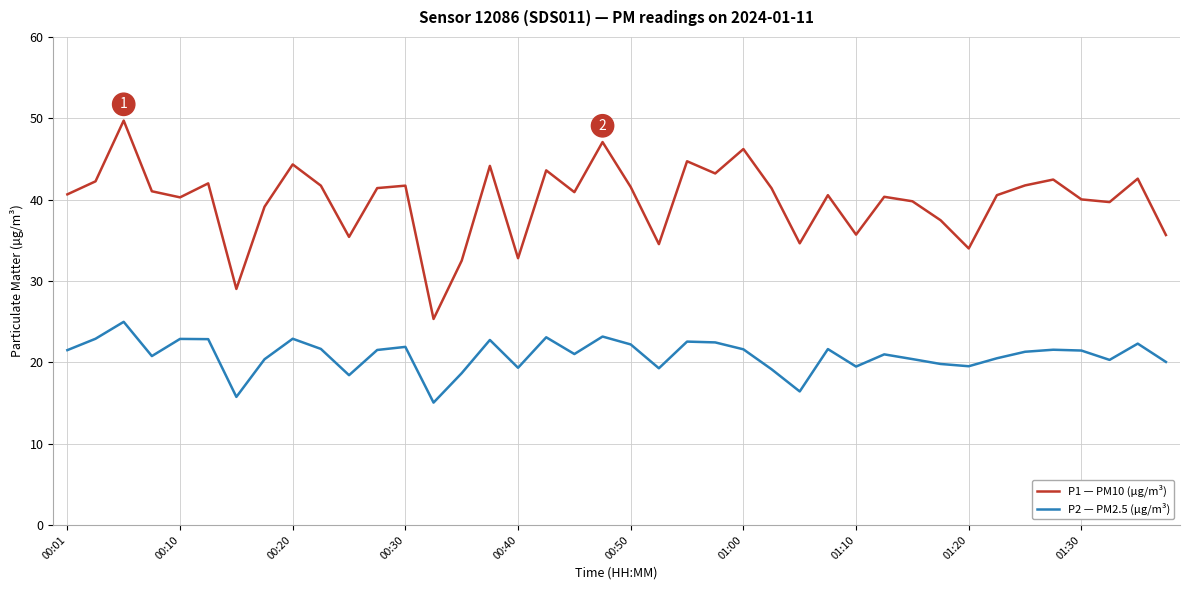

How many interior local valleys does the P1 — PM10 (µg/m³) series have?

12